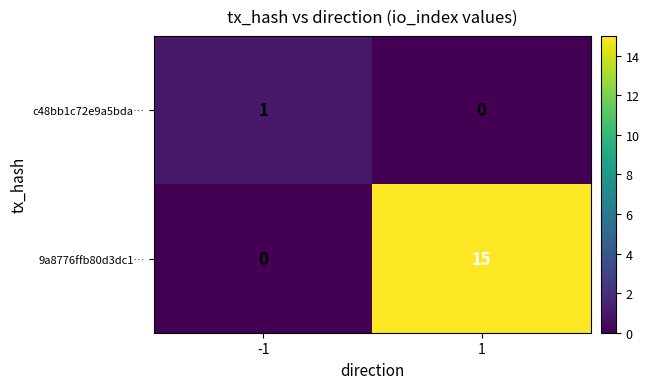

Which series changed the most between -1 and 1?

9a8776ffb80d3dc1…